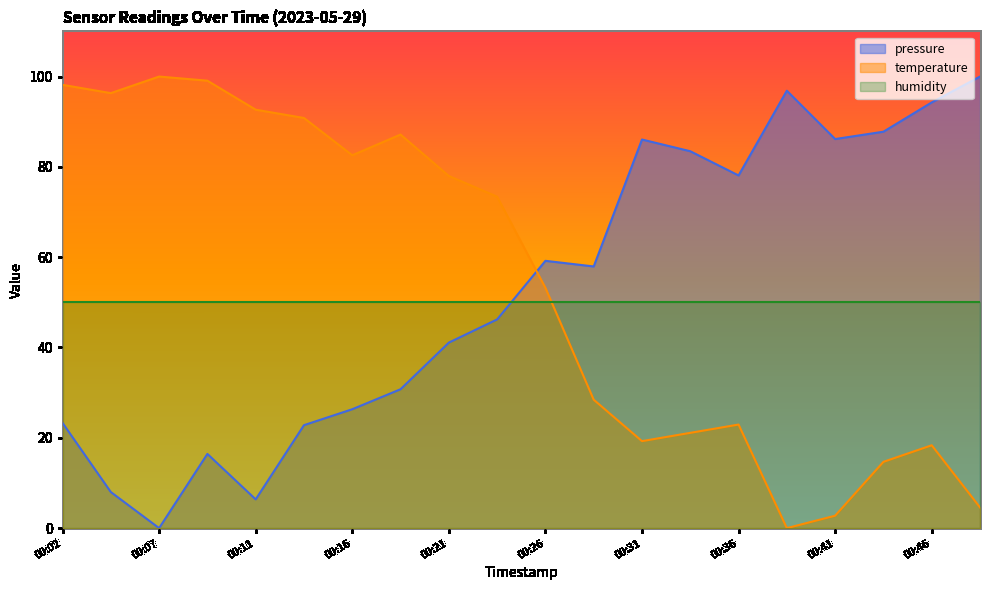

Is the value of temperature at 00:26 greater than the value of pressure at 00:04?

Yes